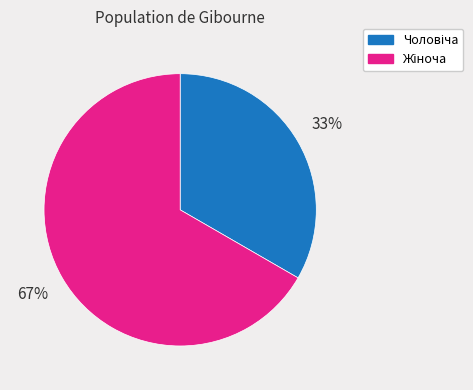

Is there a majority slice in this chart?

Yes